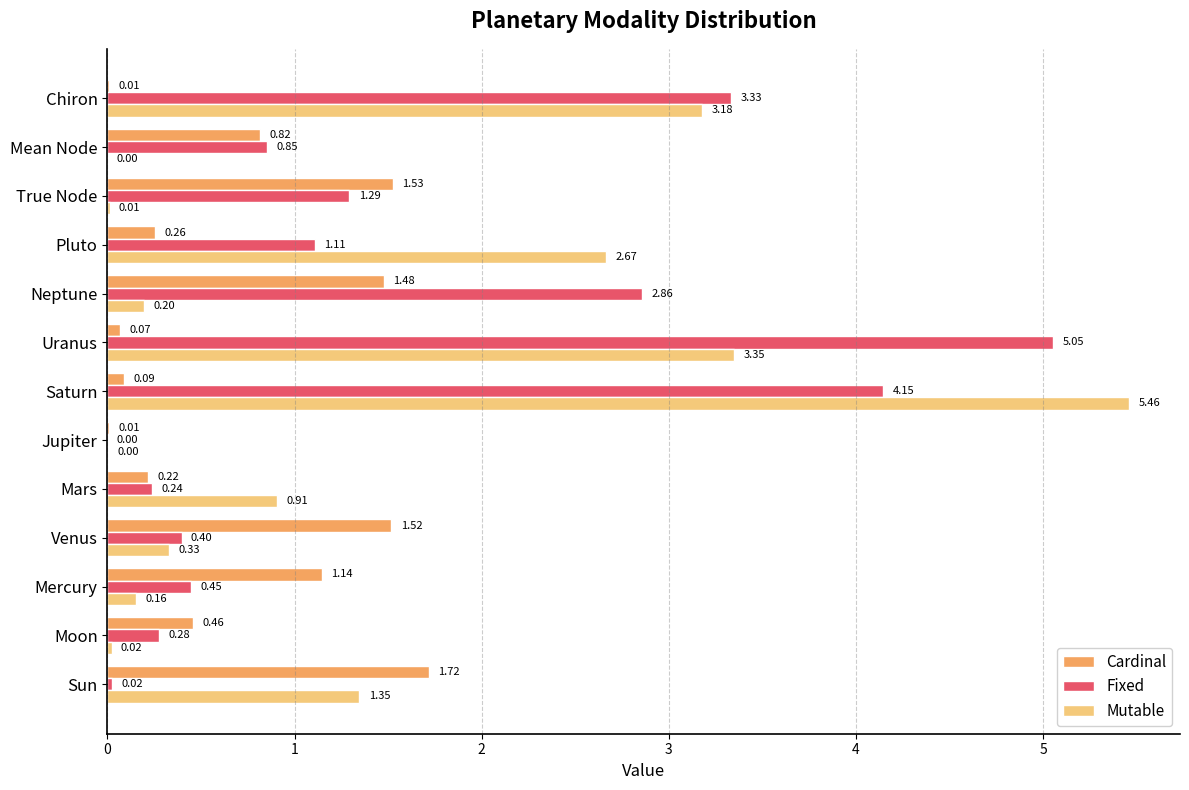

Is the value of Cardinal at Saturn greater than the value of Mutable at Venus?

No